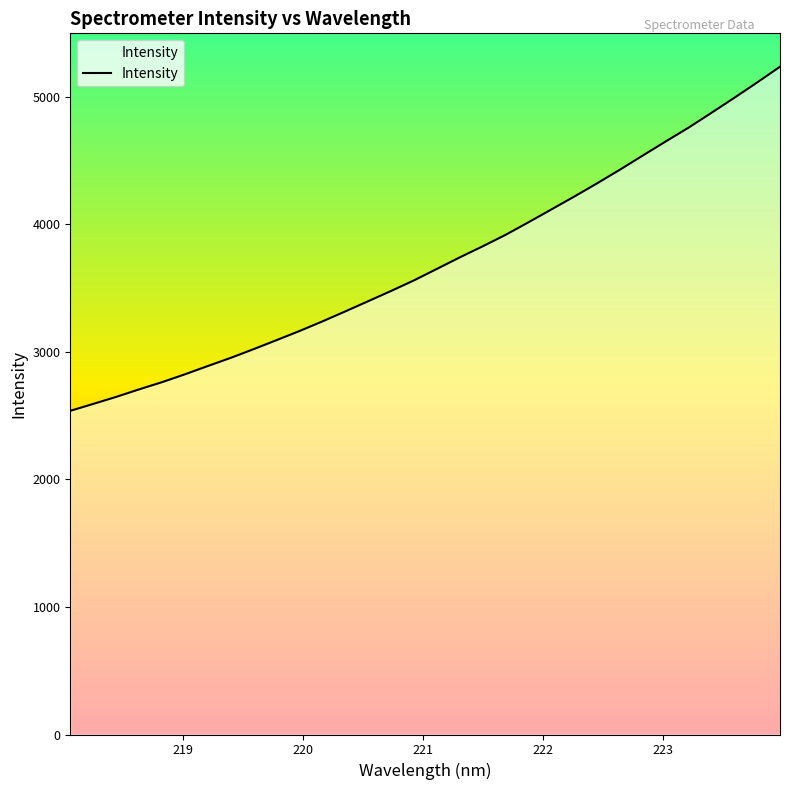

What is the greatest value displayed?

5236.0